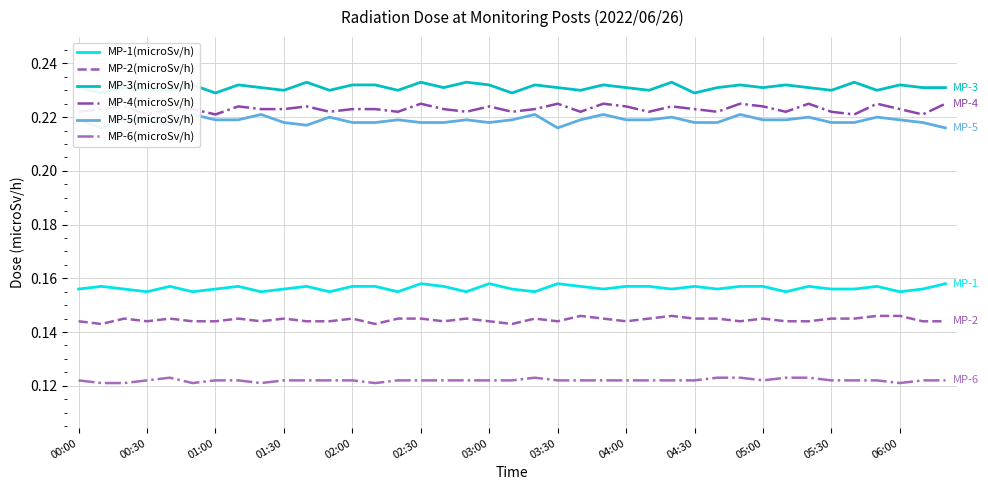

The value of MP-1(microSv/h) at 03:30 is 0.3. True or false?

False